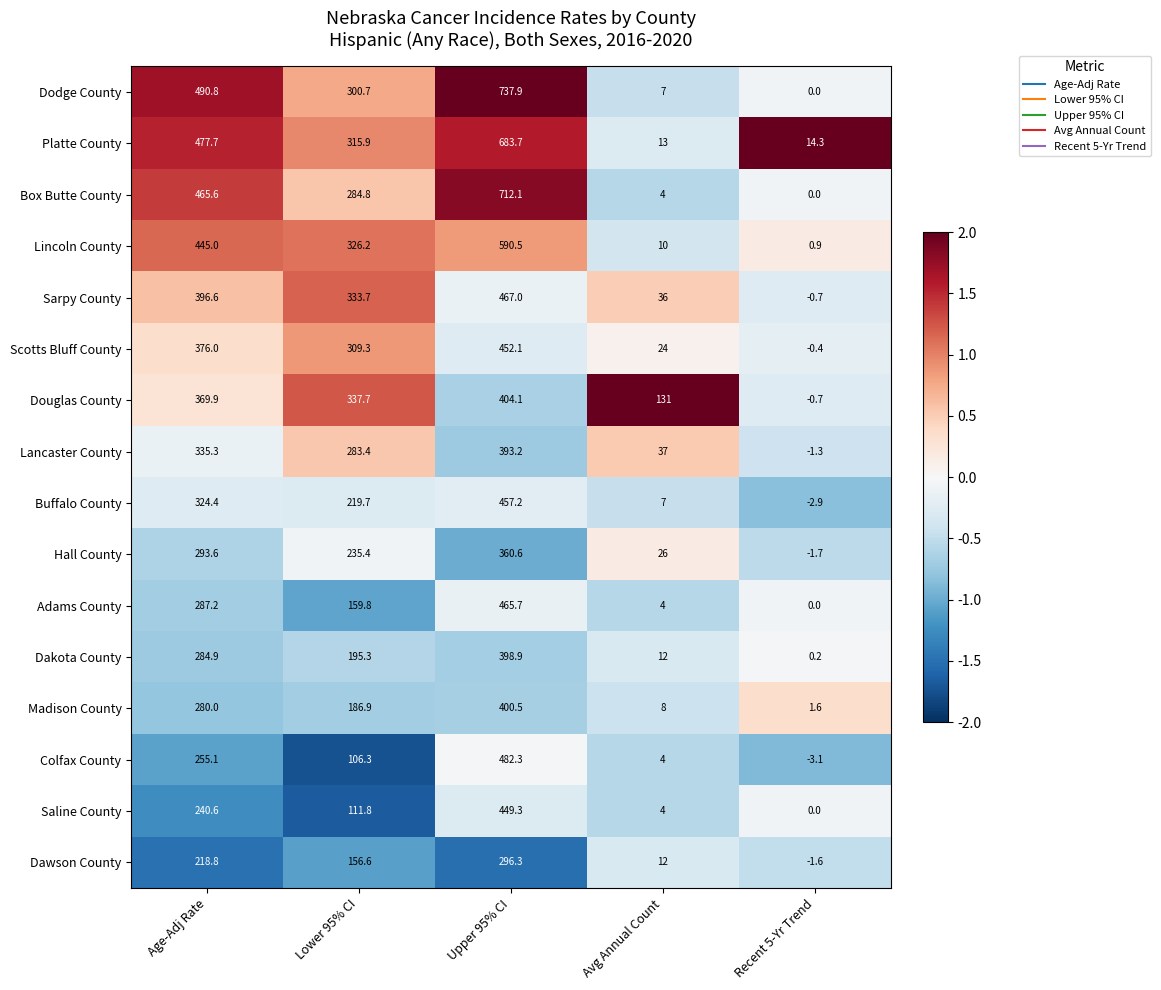

What is the greatest value displayed?

737.9